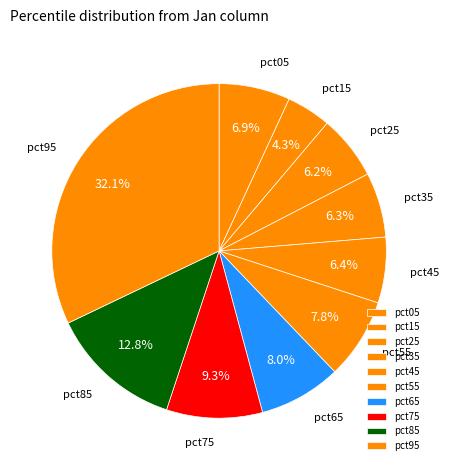

To the nearest percent, what percentage of the pie is pct25?

6%